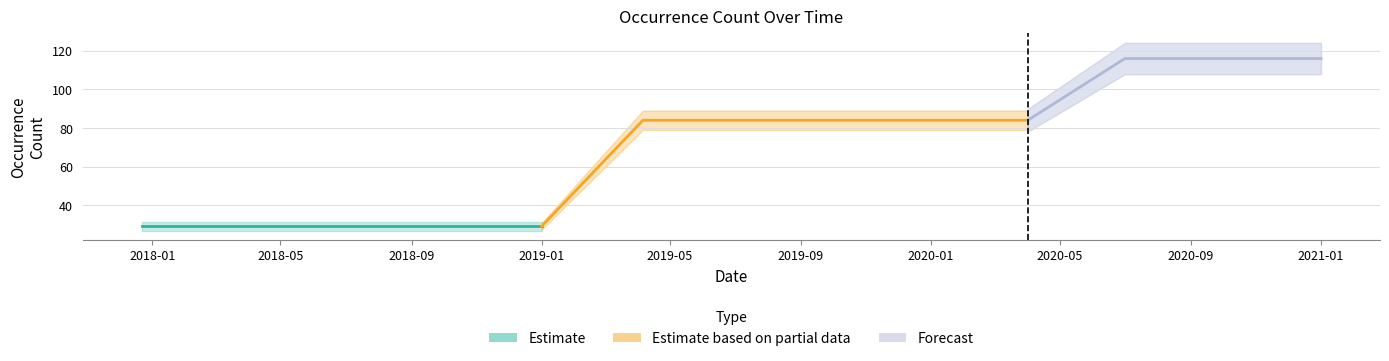

Reading right to left, list all the values displayed in this chart.

116	116	116	84	84	84	84	84	29	29	29	29	29